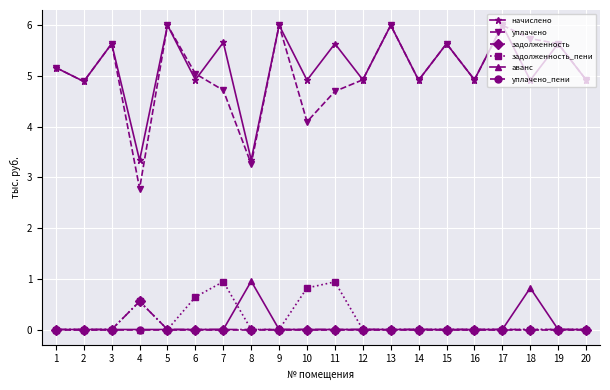

At which label does задолженность reach its peak?

4